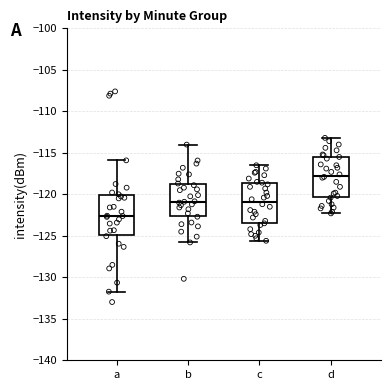

Reading left to right, read every box against the y-axis: the position of its median line, the range the box covers, and the ends of its whiskers. The values are not printed on the chart, so give them approximately, as read against the axis.

a: median -122.5, box -125.0 to -120.0, whiskers -131.5 to -116.0
b: median -121.0, box -122.5 to -118.5, whiskers -126.0 to -114.0
c: median -121.0, box -123.5 to -118.5, whiskers -125.5 to -116.5
d: median -117.5, box -120.5 to -115.5, whiskers -122.5 to -113.0